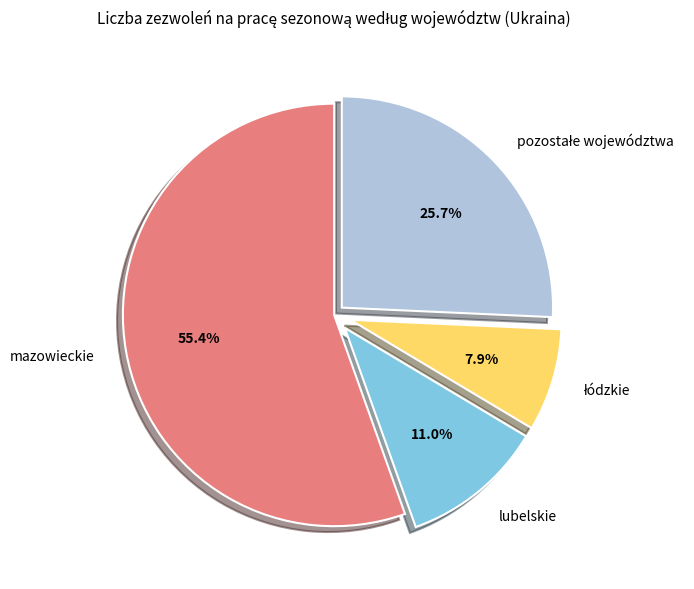

Is there a majority slice in this chart?

Yes